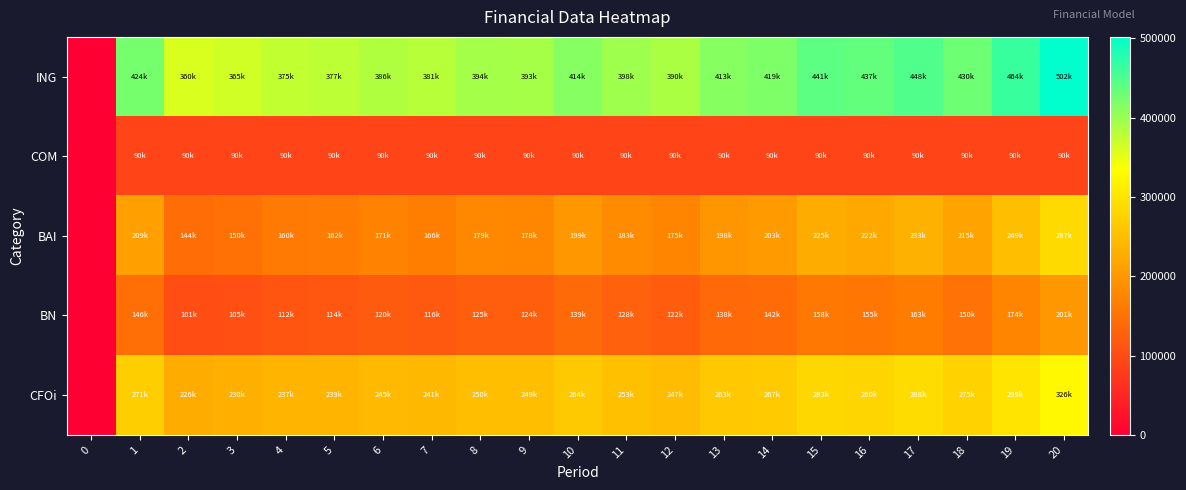

Which has a higher value, 11 or 17?

17